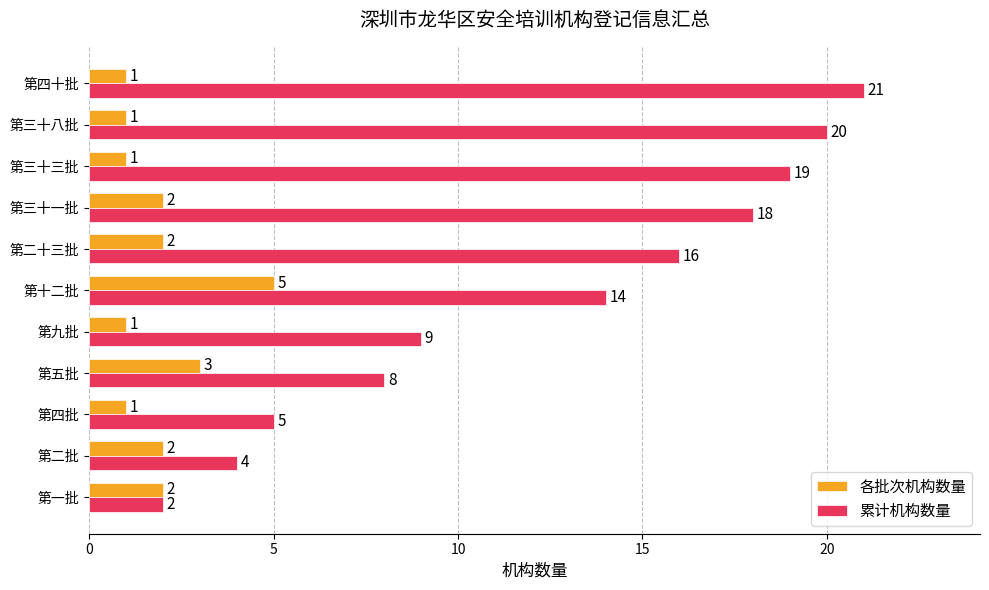

What is the approximate value of 各批次机构数量 at 第十二批?

5